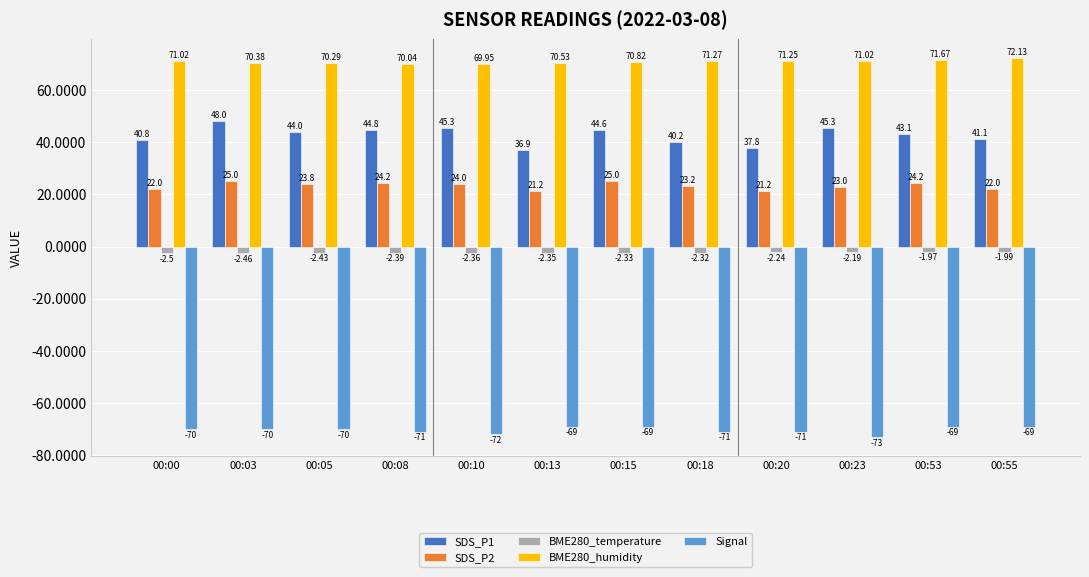

Rank the series by their maximum value, from lowest to highest.

Signal, BME280_temperature, SDS_P2, SDS_P1, BME280_humidity